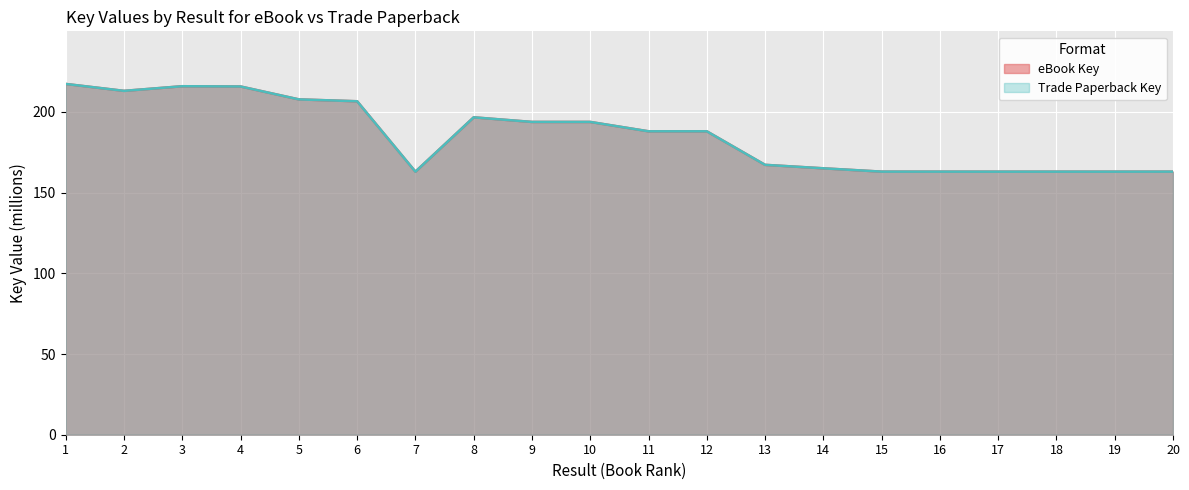

True or false: Trade Paperback Key has a value of 207.8 at 5.

True